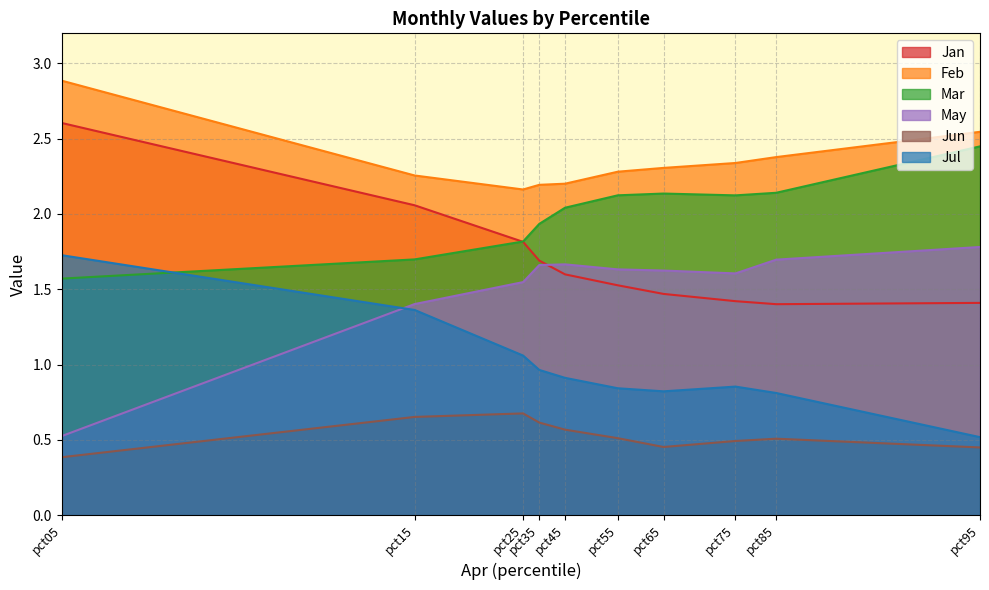

What is the spread (max minus min) of values at pct45?

1.6